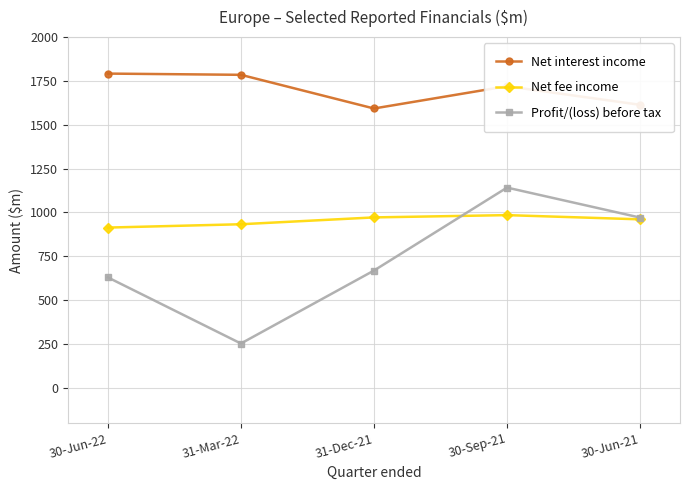

Where does the Net fee income series first go above 961?

31-Dec-21